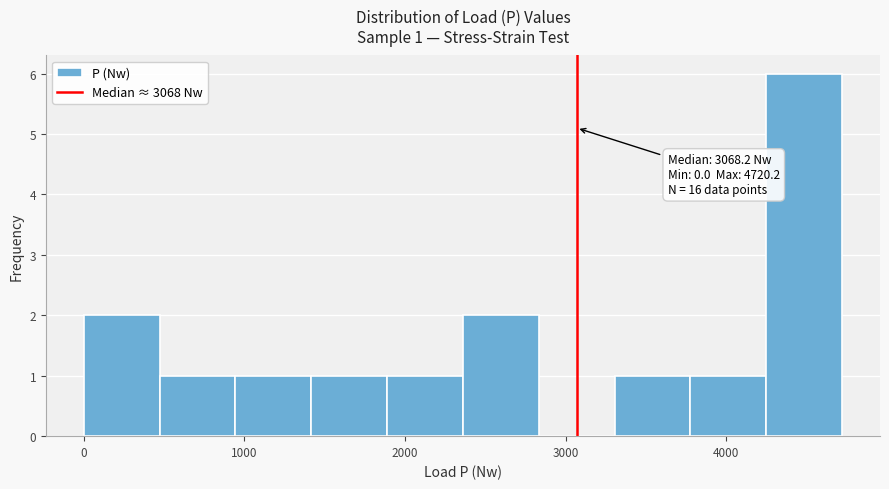

Over which range of the x-axis is the bar tallest?

4200 to 4700